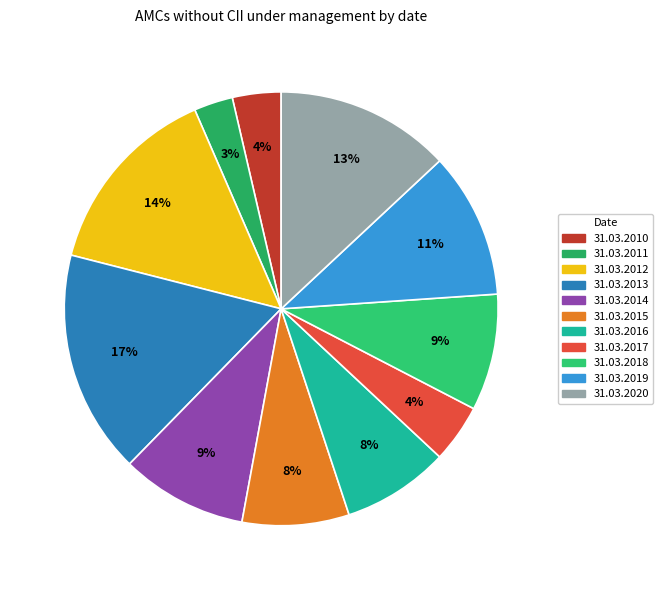

To the nearest percent, what is the combined percentage of 31.03.2010 and 31.03.2015?

12%